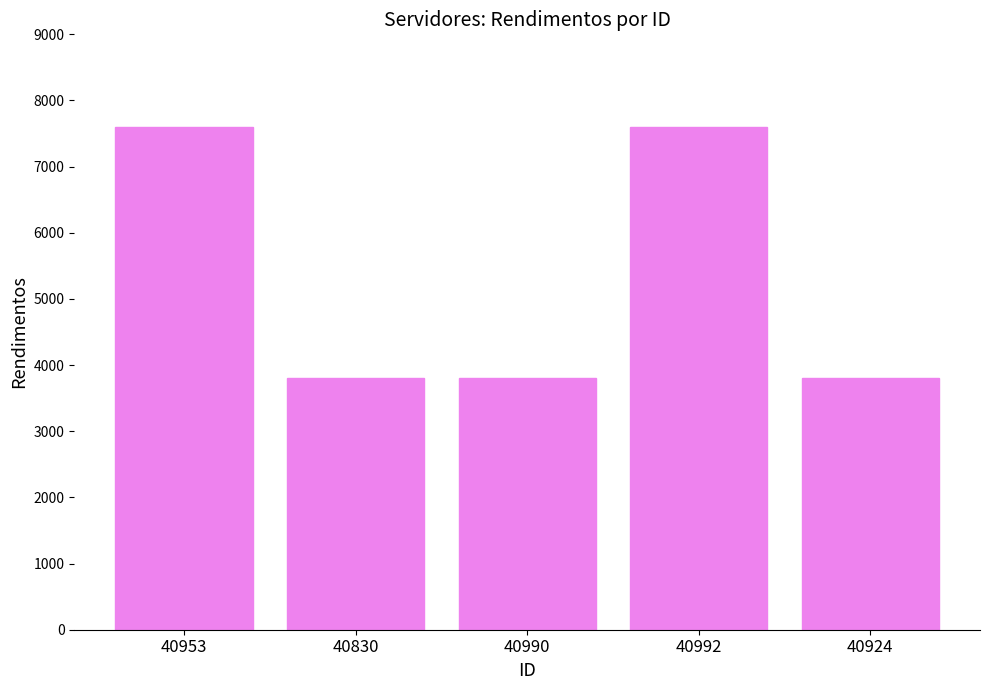

Reading left to right, list all the values displayed in this chart.

7600	3800	3800	7600	3800